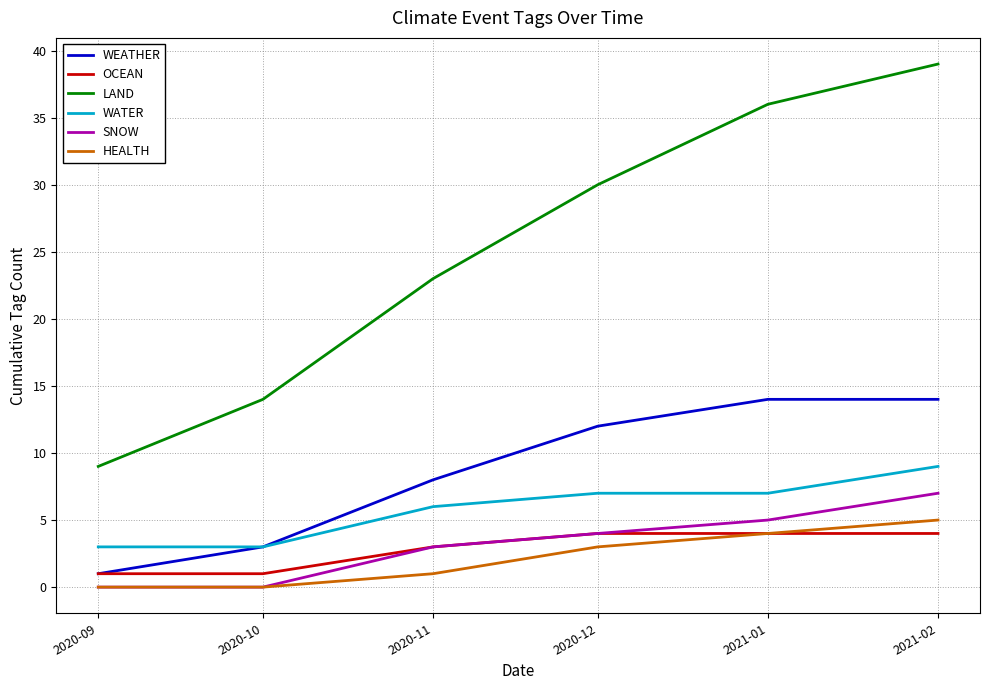

True or false: HEALTH and WATER intersect in this chart.

False